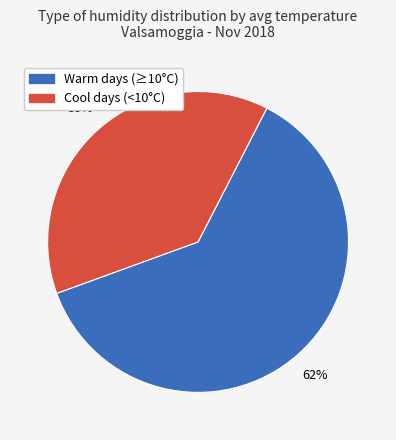

To the nearest percent, what is the difference between the largest and smallest slice percentages?

24%